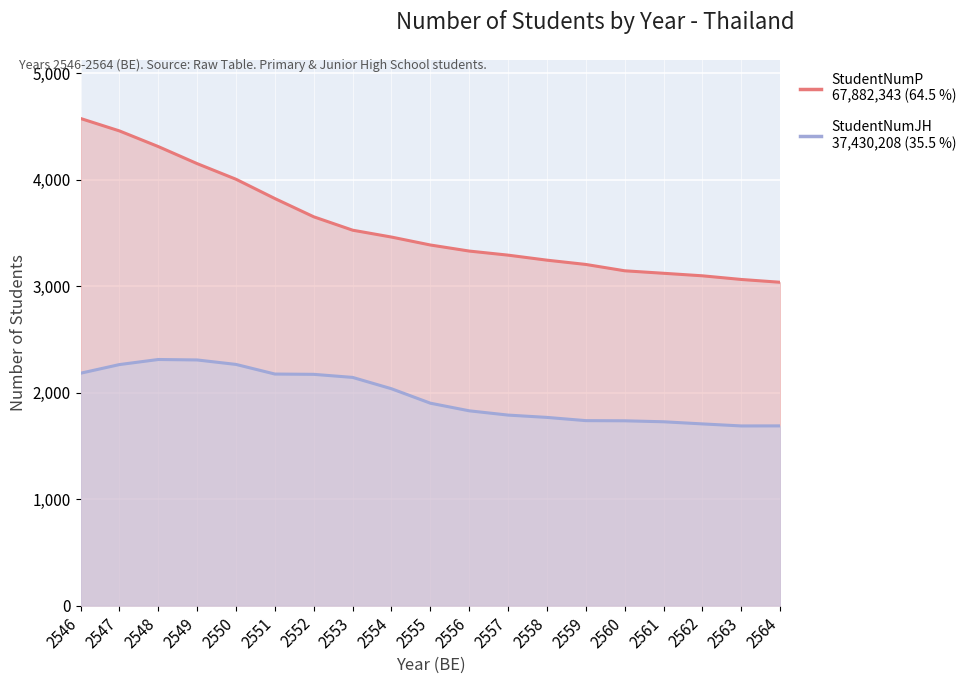

How many interior local valleys does the StudentNumJH series have?

1